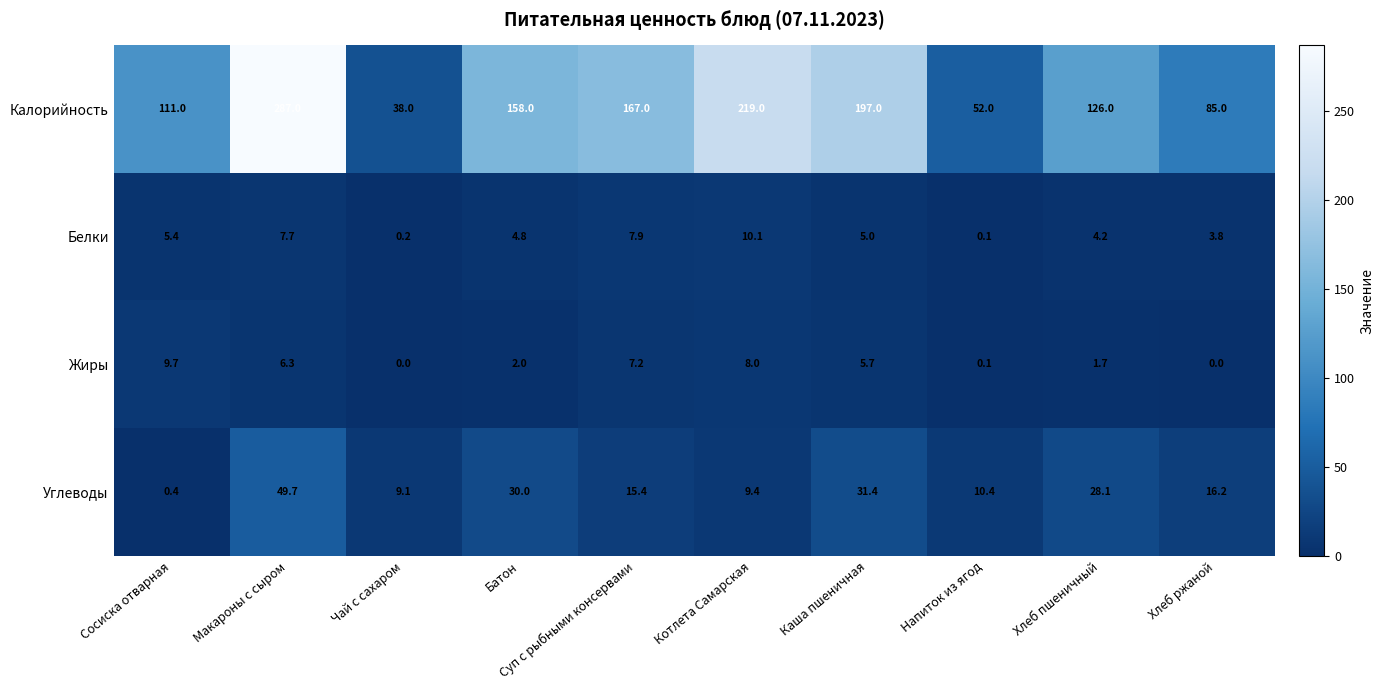

The Белки series shows 0.2 at Чай с сахаром. True or false?

True